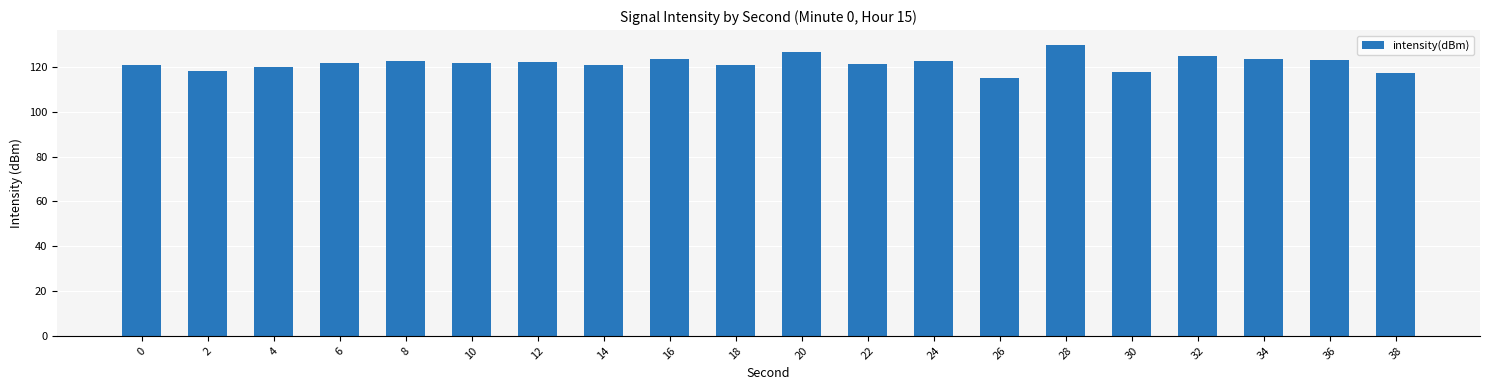

Read the value at 18.

120.9